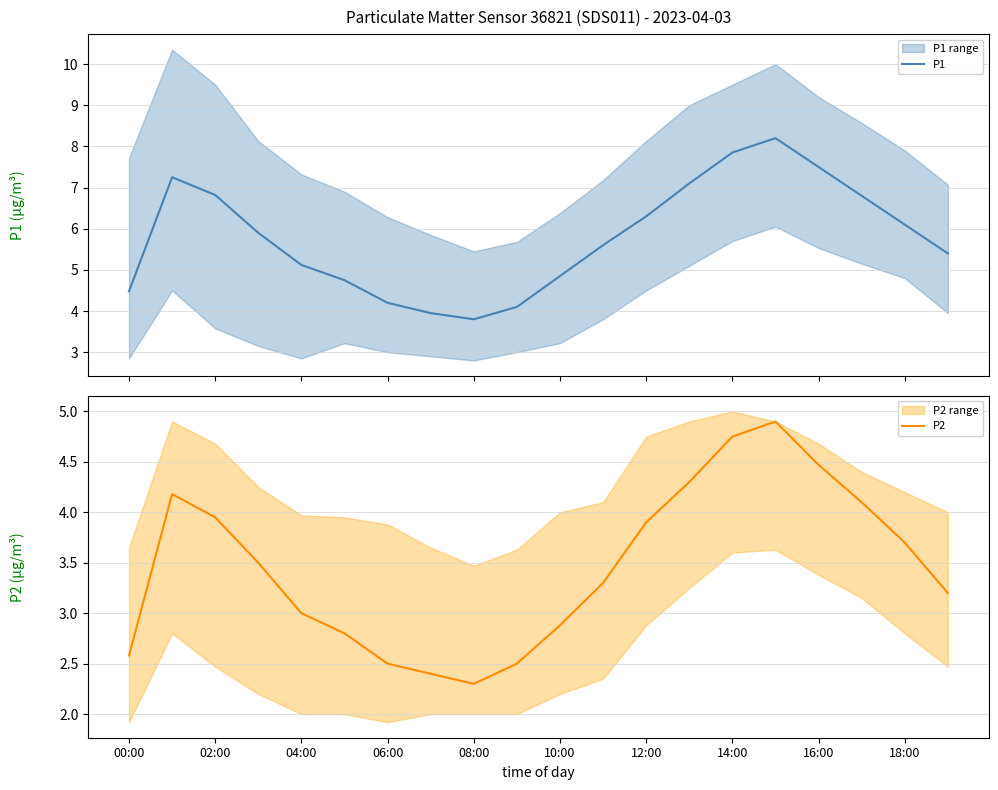

Which category has the highest value across all series?

15